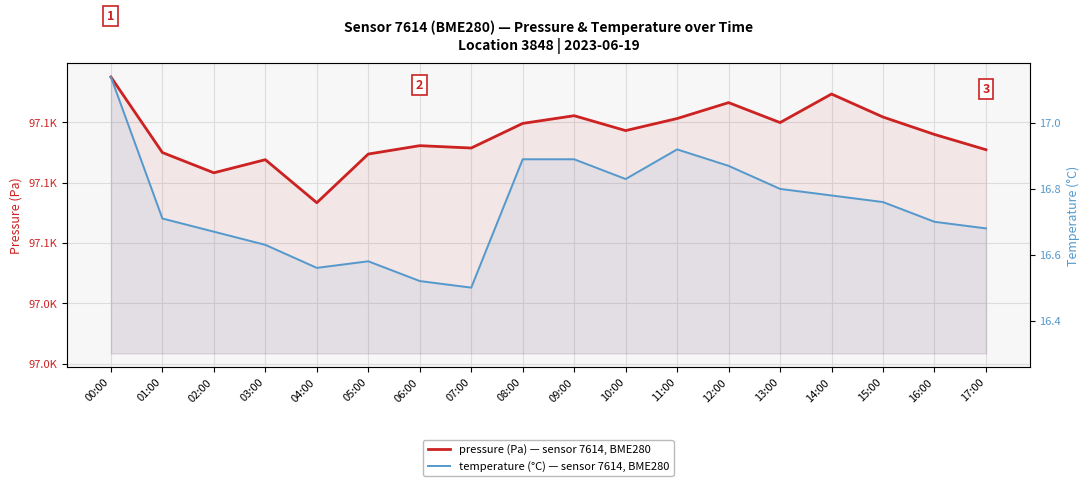

What are all the series names shown in the legend?

pressure (Pa) — sensor 7614, BME280, temperature (°C) — sensor 7614, BME280